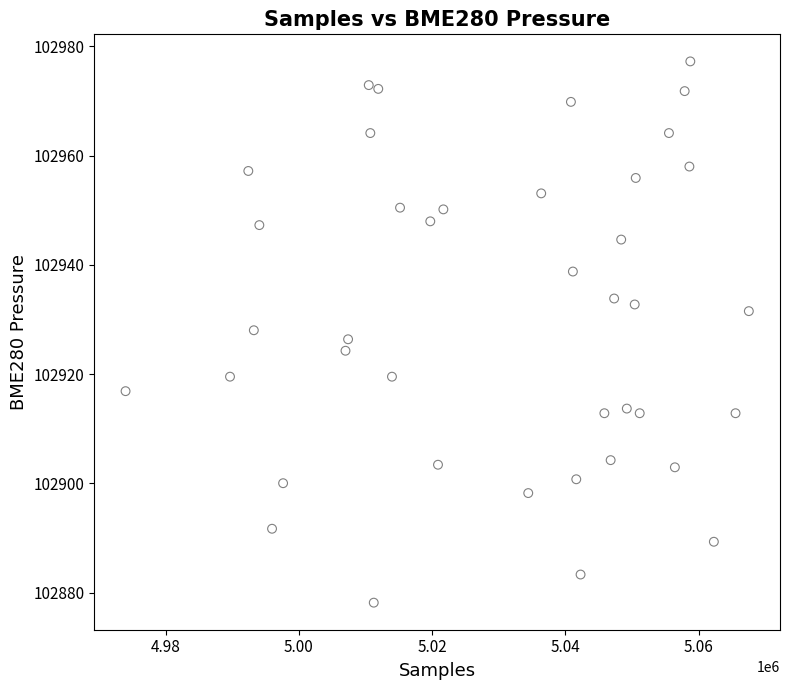

What is the range of X values (max minus min)?

93533.0